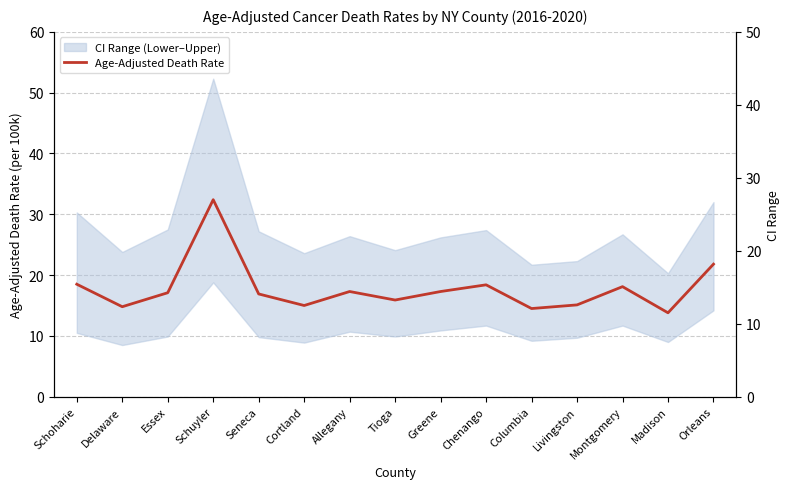

Where do Age-Adjusted Death Rate and CI Width first cross each other?

Seneca and Cortland